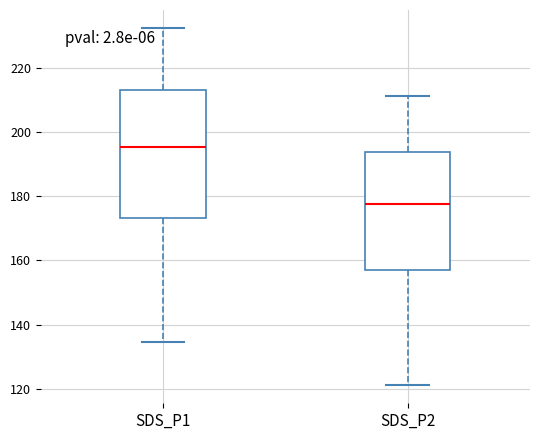

Reading left to right, transcribe this box plot: for each box, give where its median line is, the range the box spans, and where its two whiskers end, as read against the y-axis. The values are not printed on the chart, so give them approximately, as read against the axis.

SDS_P1: median 196, box 174 to 212, whiskers 134 to 232
SDS_P2: median 178, box 158 to 194, whiskers 122 to 212